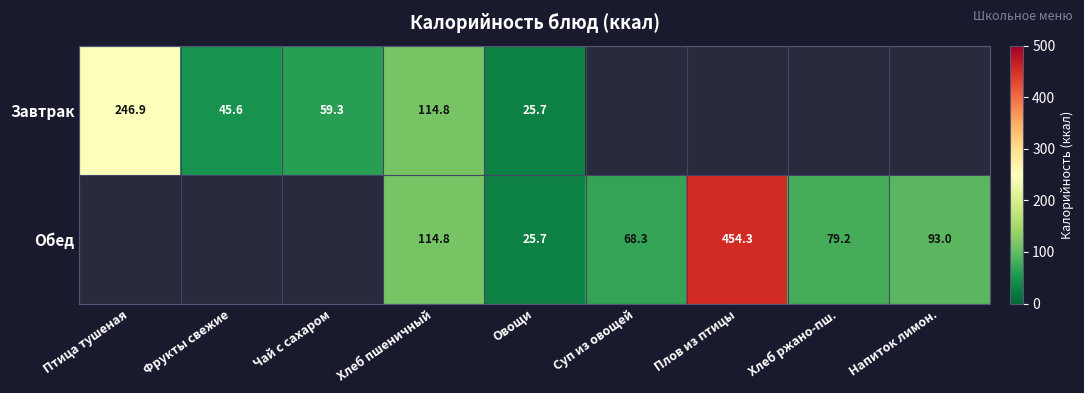

True or false: Обед has a value of 43.0 at Овощи.

False